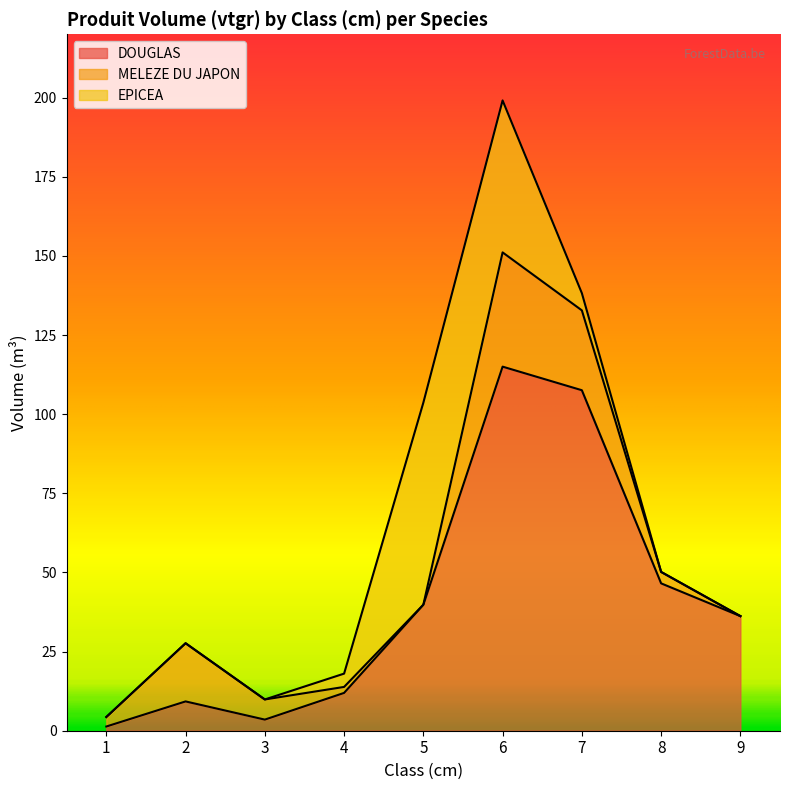

True or false: MELEZE DU JAPON has more than 1 points higher than both neighbors.

True